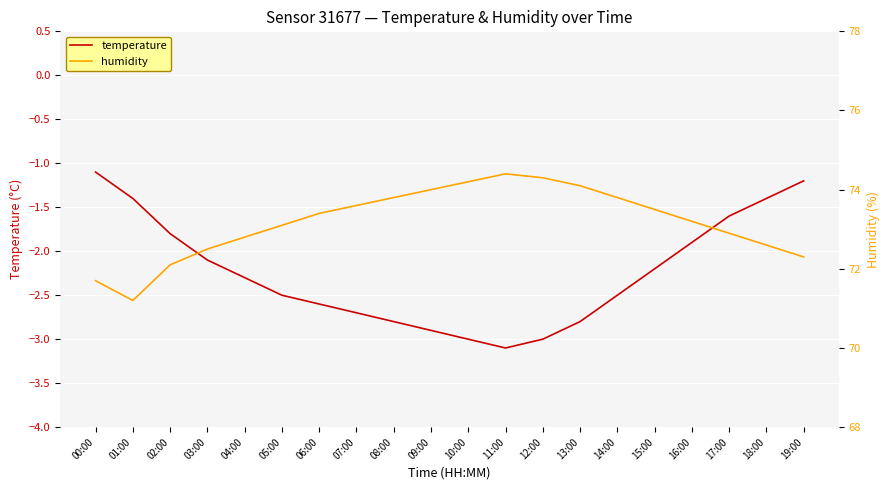

What is the highest value of the temperature series?

-1.1